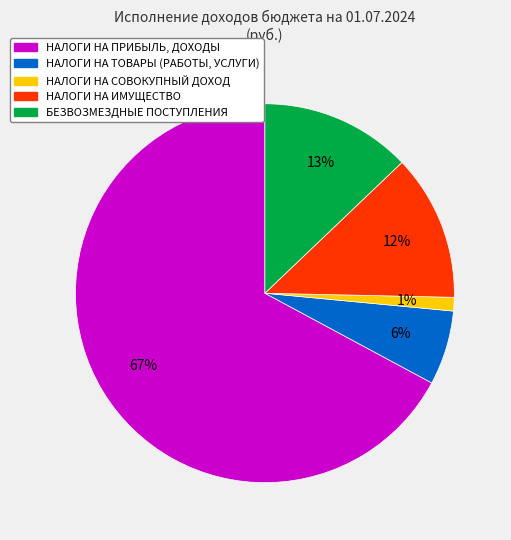

What percentage is the НАЛОГИ НА СОВОКУПНЫЙ ДОХОД slice, to the nearest percent?

1%